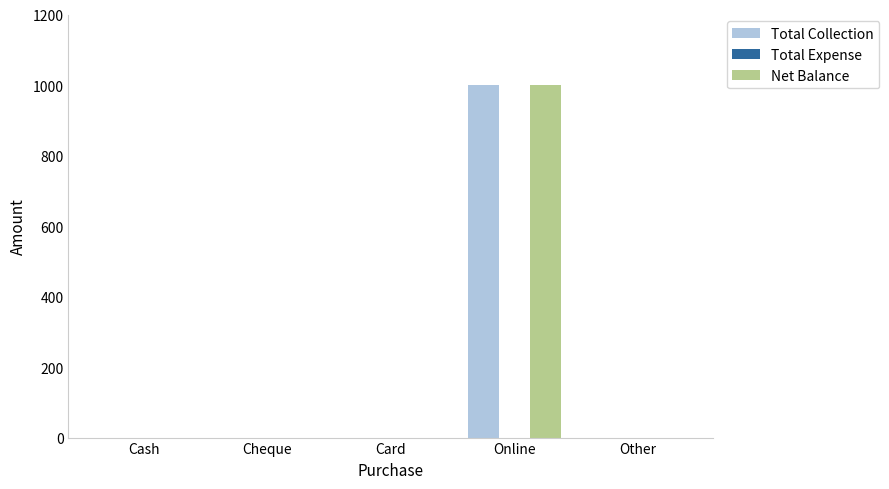

Reading left to right, what are all the values shown in this chart?

Total Collection: Cash=0	Cheque=0	Card=0	Online=1000	Other=0
Net Balance: Cash=0	Cheque=0	Card=0	Online=1000	Other=0